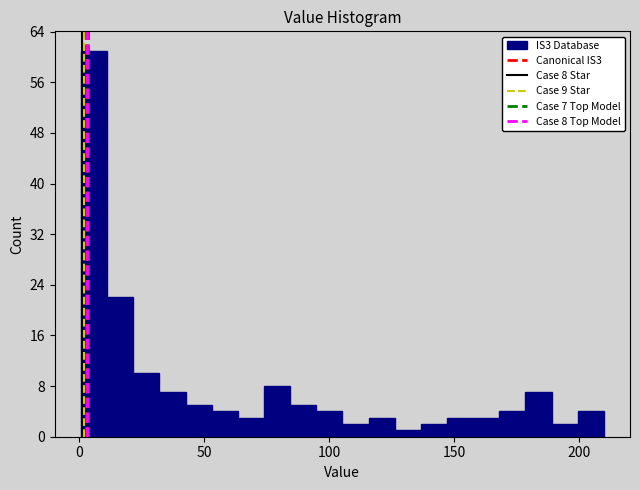

Read against the x-axis, roughly where is the centre of the tallest bar?

5